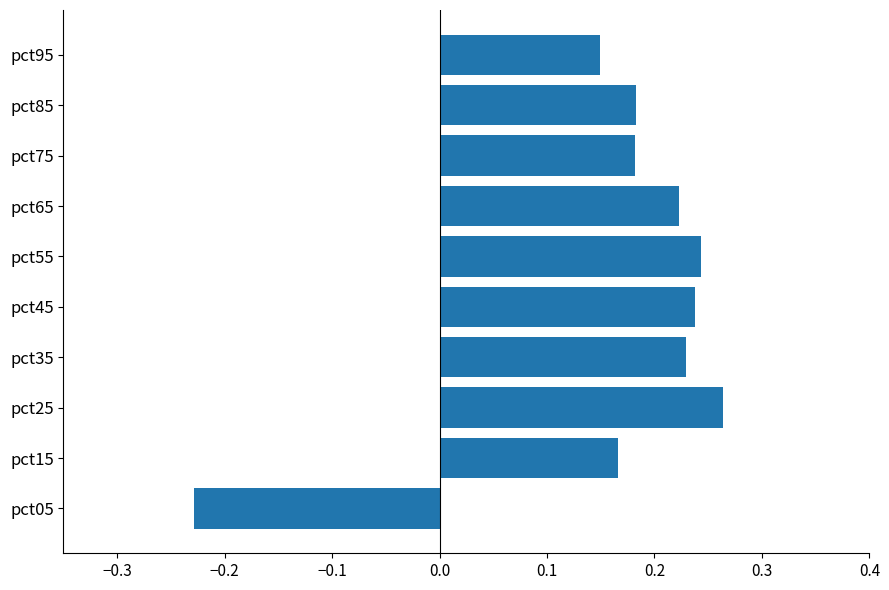

How many values are between 0 and 1?

9